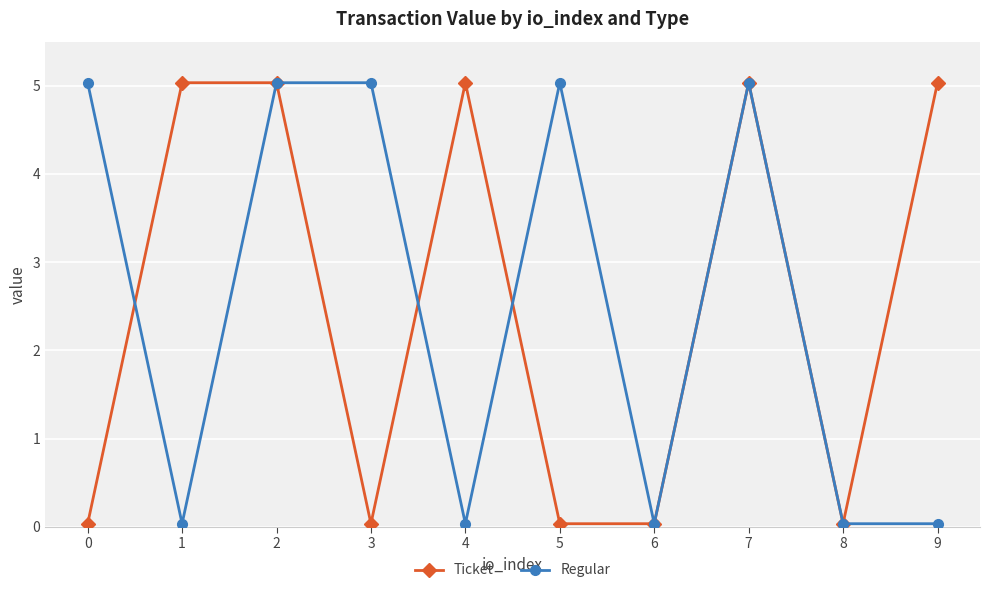

True or false: Ticket has more than 1 interior local peaks.

True